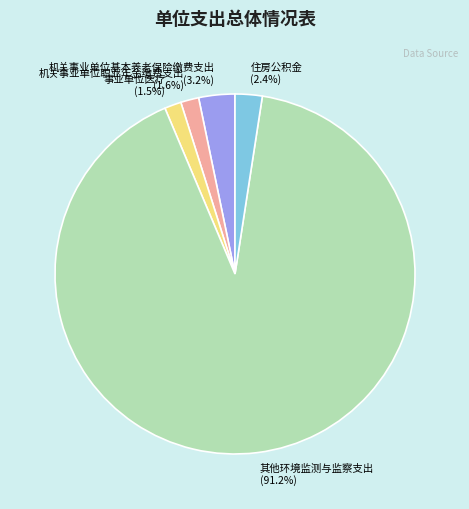

Combined, do 住房公积金 and 其他环境监测与监察支出 account for over 50%?

Yes